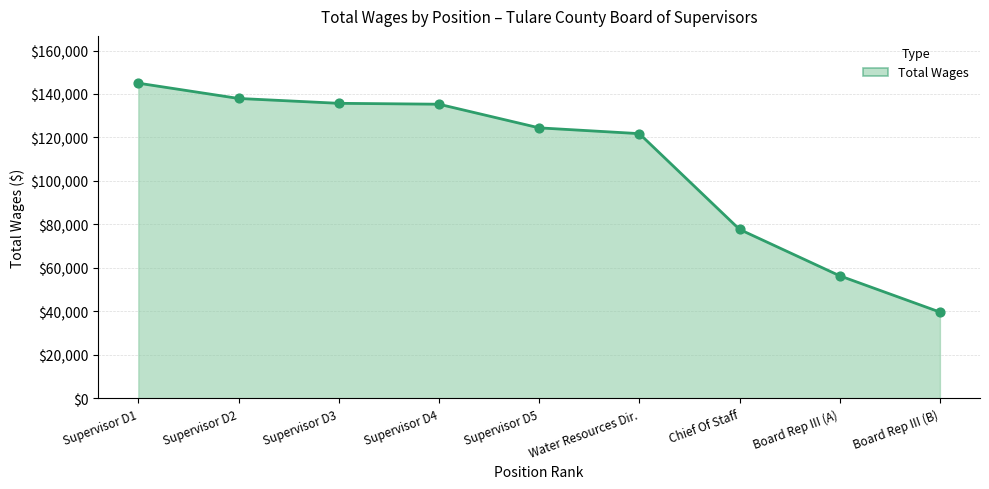

What is the ratio of the value at Board Rep III (B) to the value at Supervisor D1?

0.3